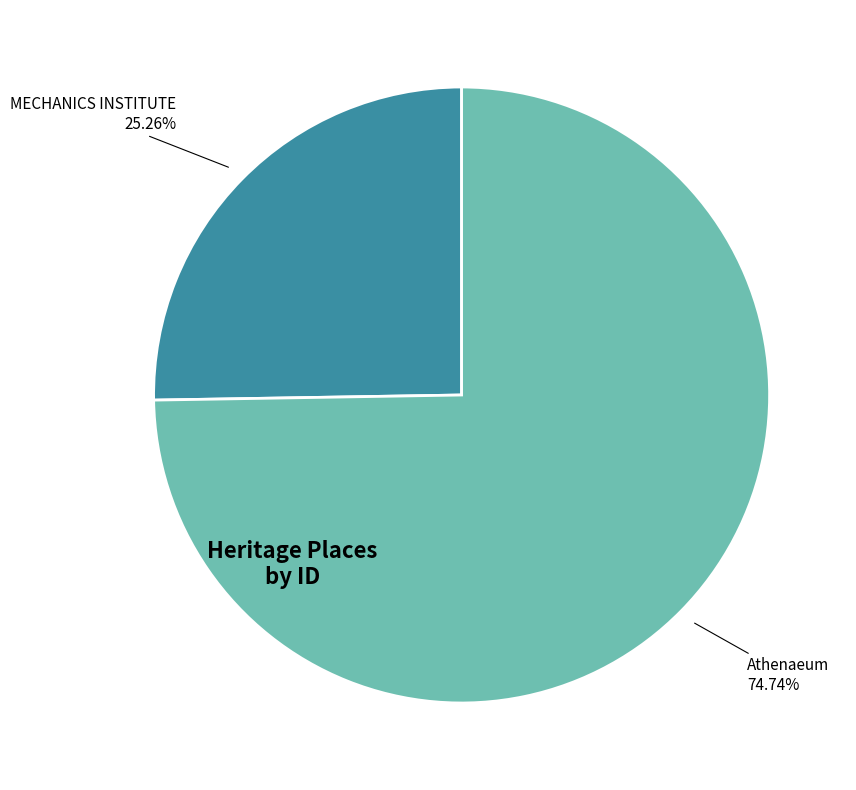

Is there a majority slice in this chart?

Yes